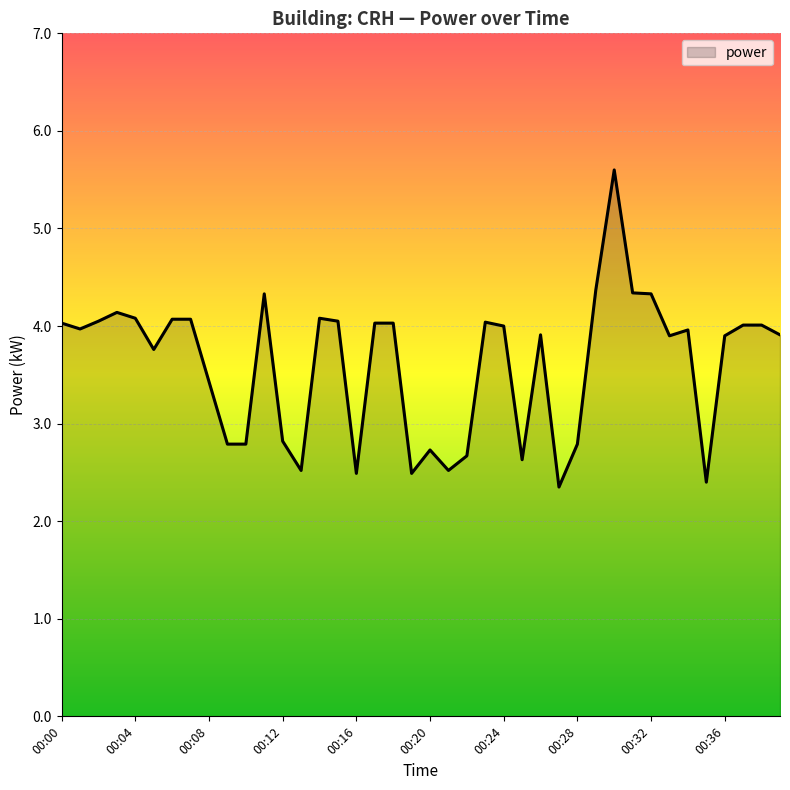

What is the greatest value displayed?

5.6